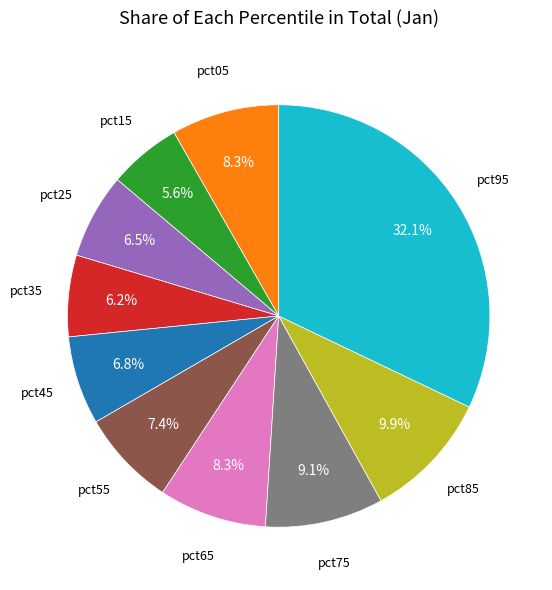

Is there any slice that represents more than half of the pie?

No